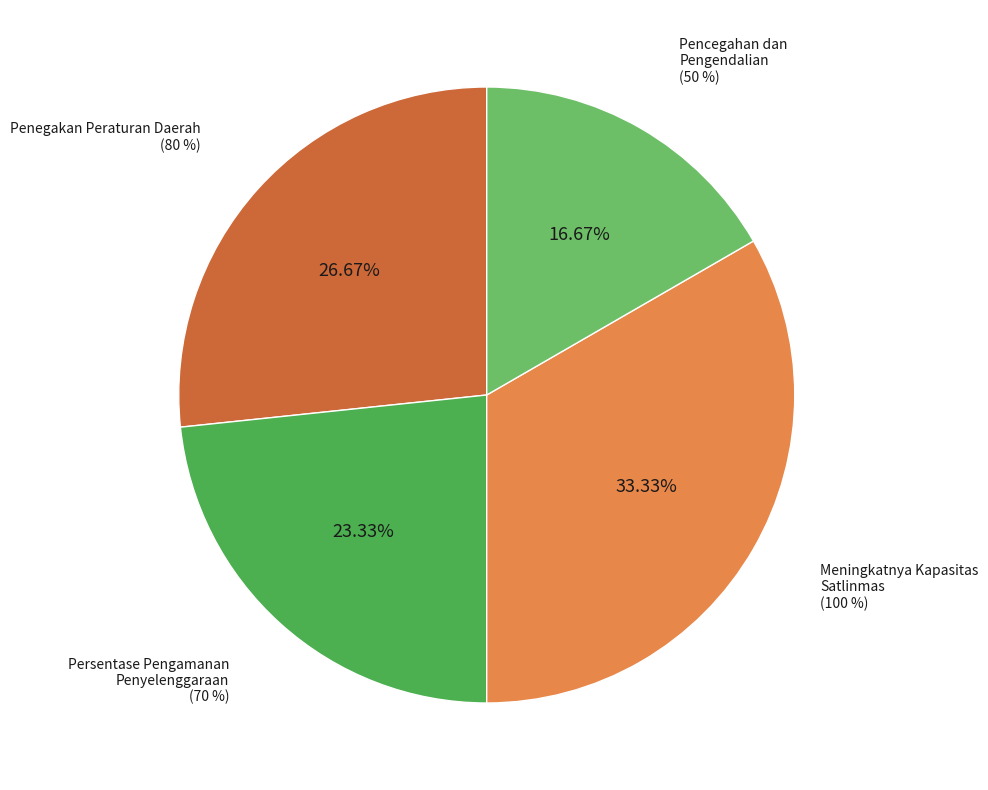

Is it true that Pencegahan dan Pengendalian is 17% of the pie?

True